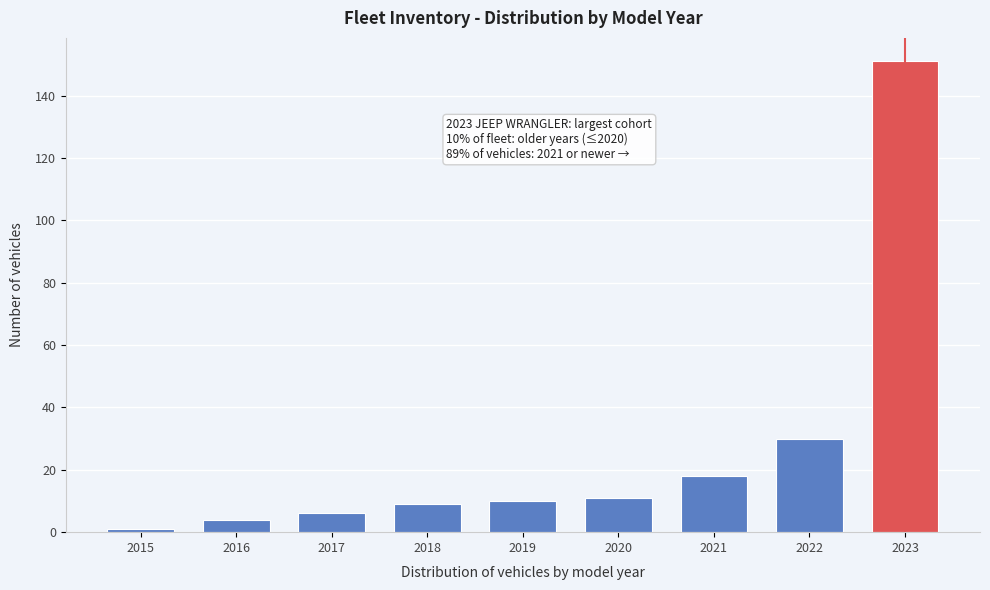

Reading right to left, transcribe all the data shown in this chart.

151	30	18	11	10	9	6	4	1